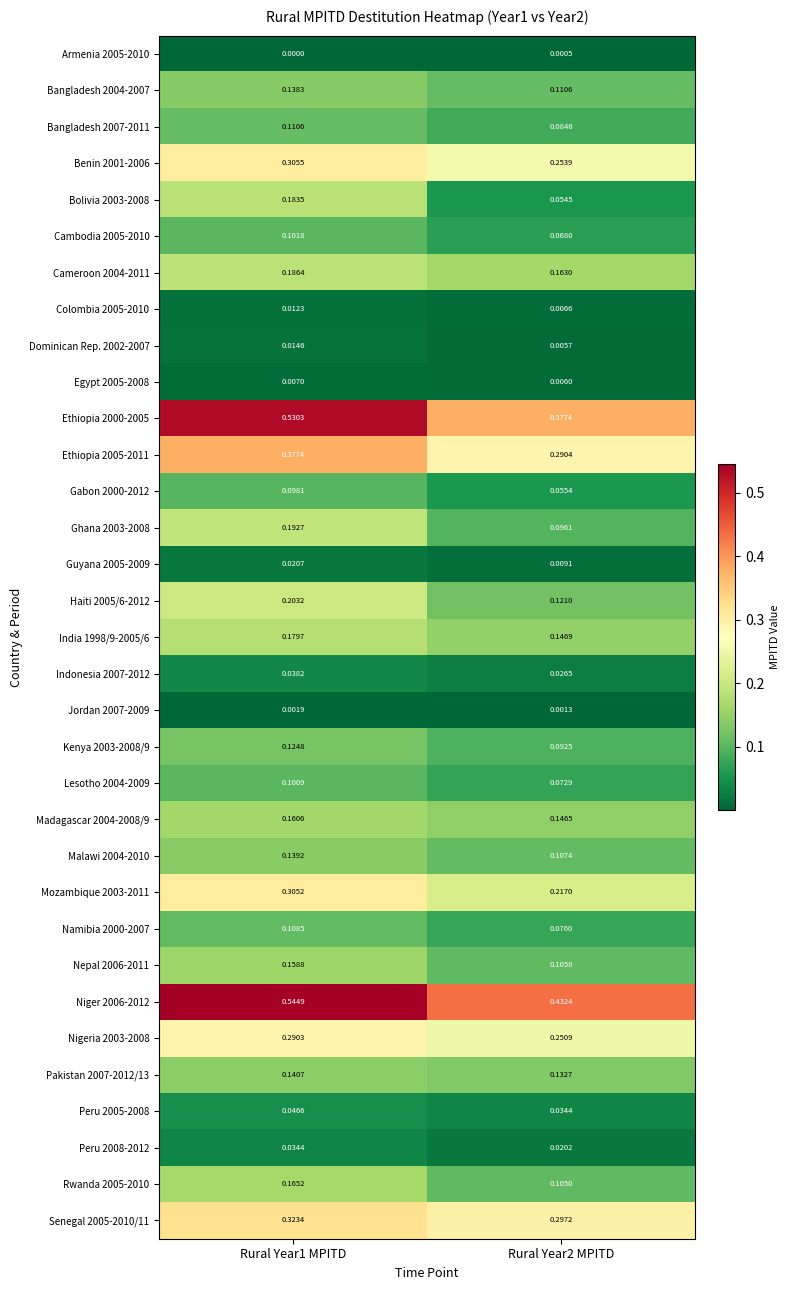

At which category is the sum across all series the highest?

Rural Year1 MPITD